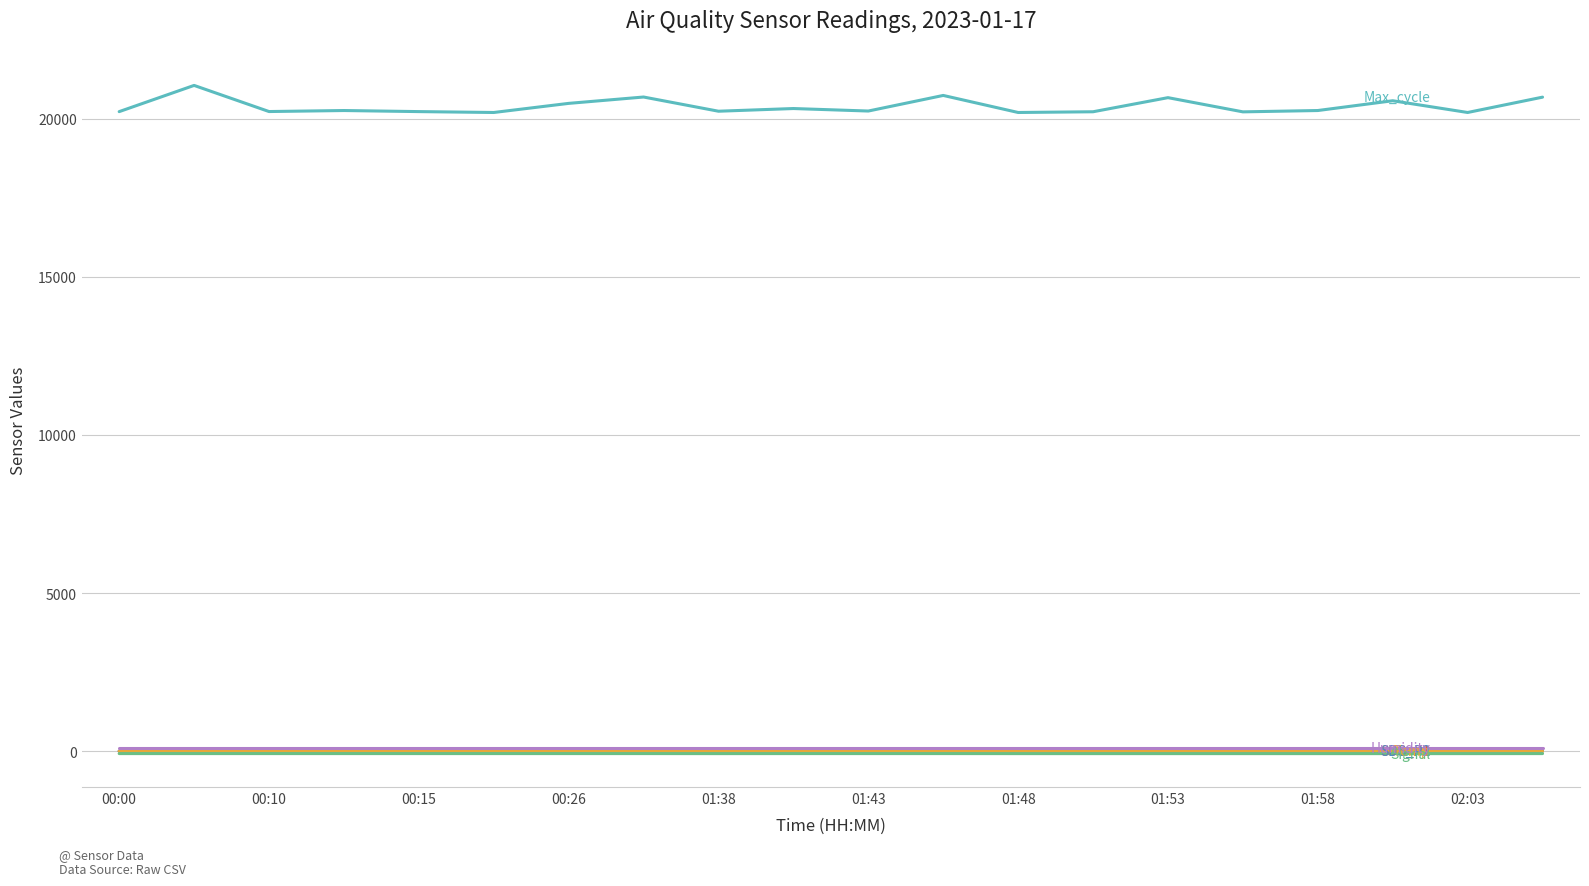

What is the maximum value shown in the chart?

21051.0